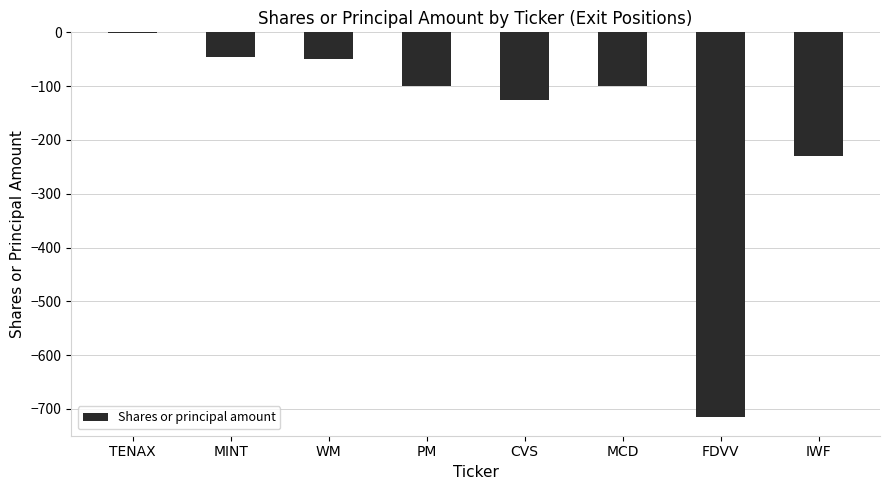

Where is the data nearest to the value -357?

IWF